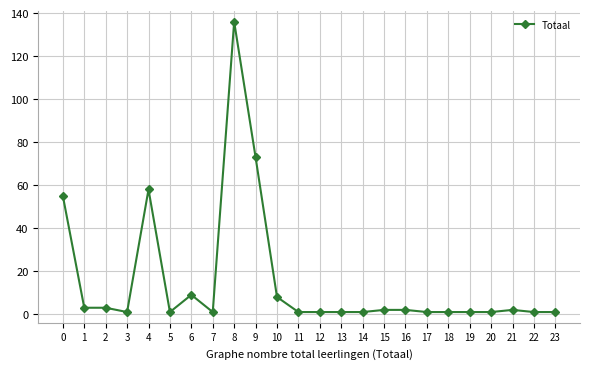

What is the sum of the values at 0 and 20?

56